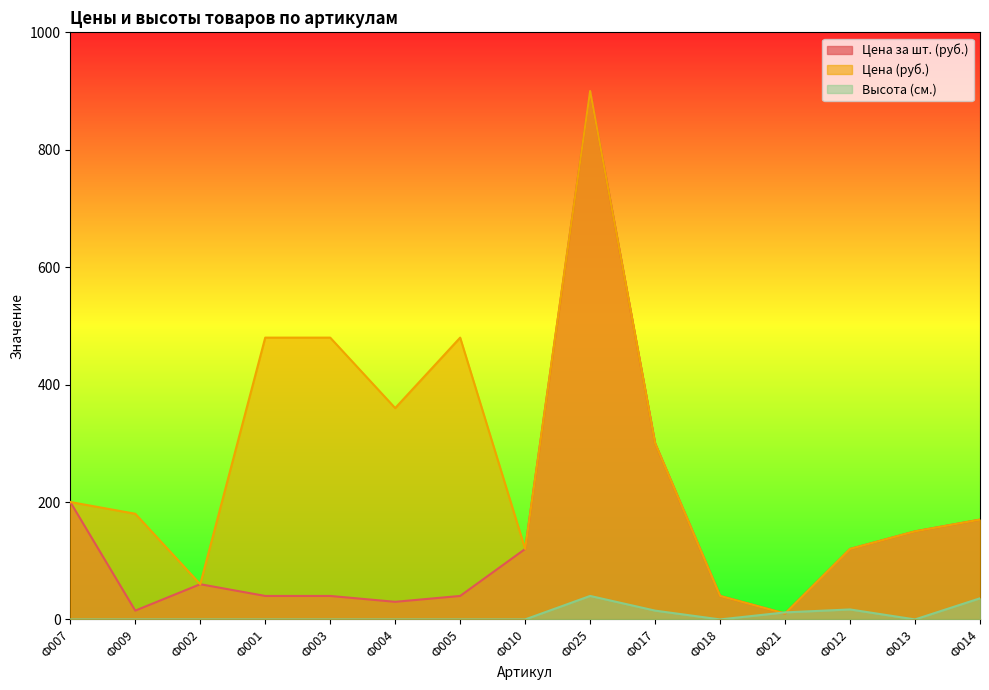

The Цена (руб.) series shows 120 at Ф012. True or false?

True